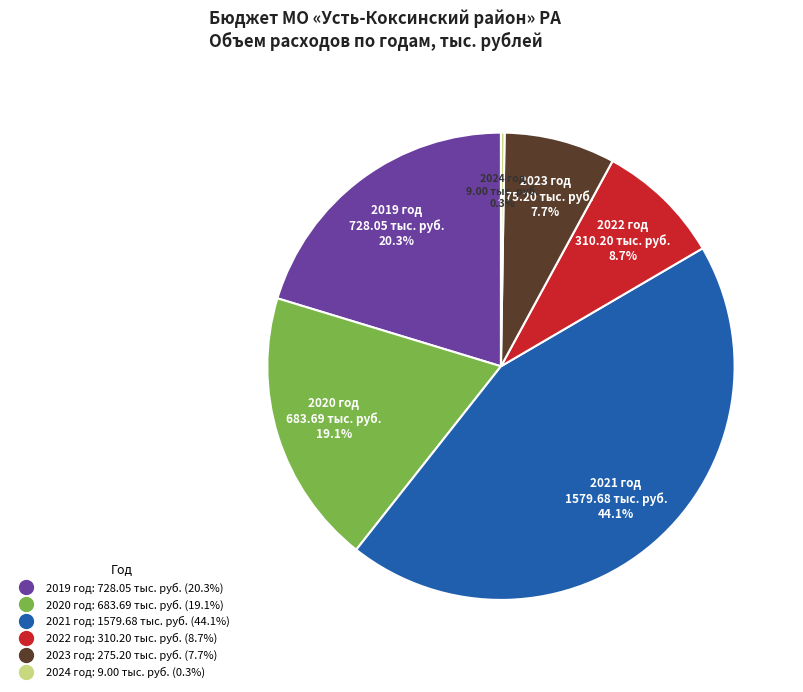

The 2019 год slice represents 14% of the pie. True or false?

False